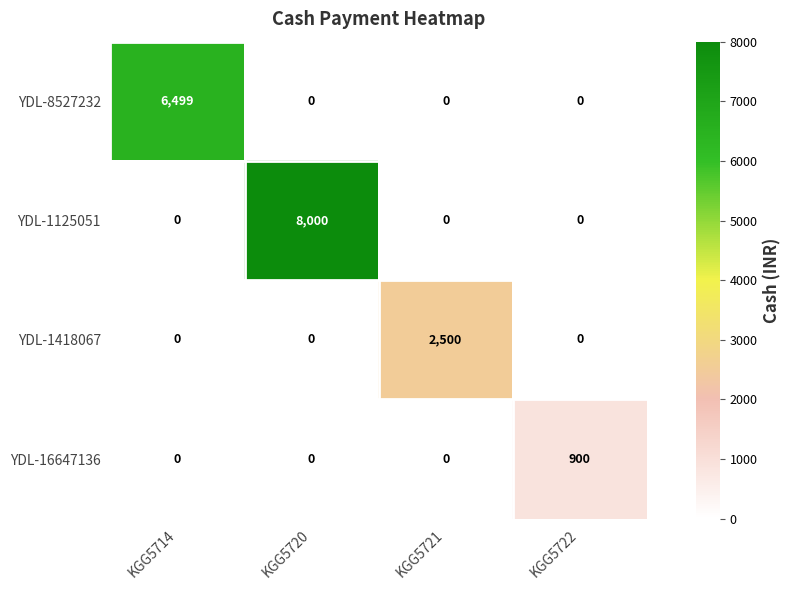

What is the greatest value displayed?

8000